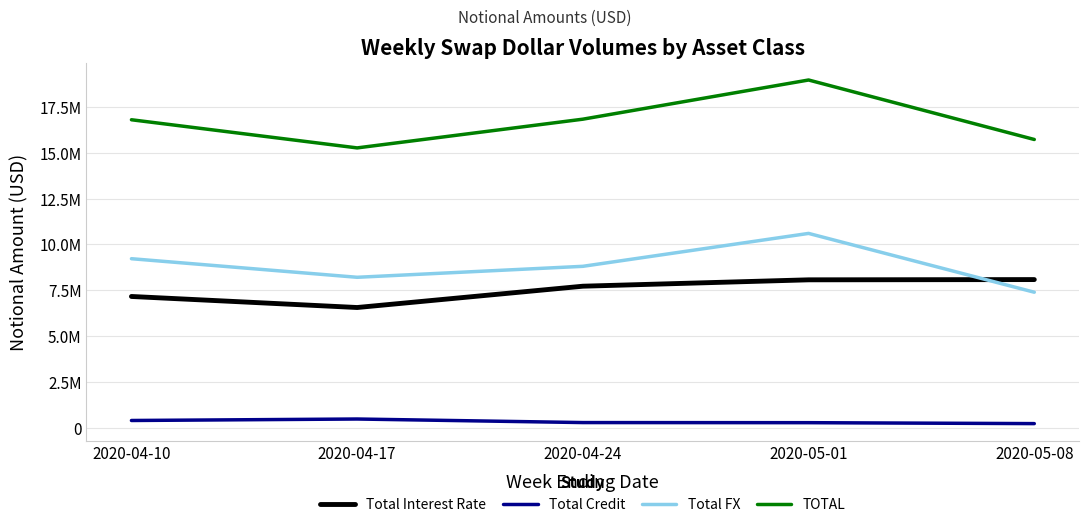

What is the maximum value shown in the chart?

18956967